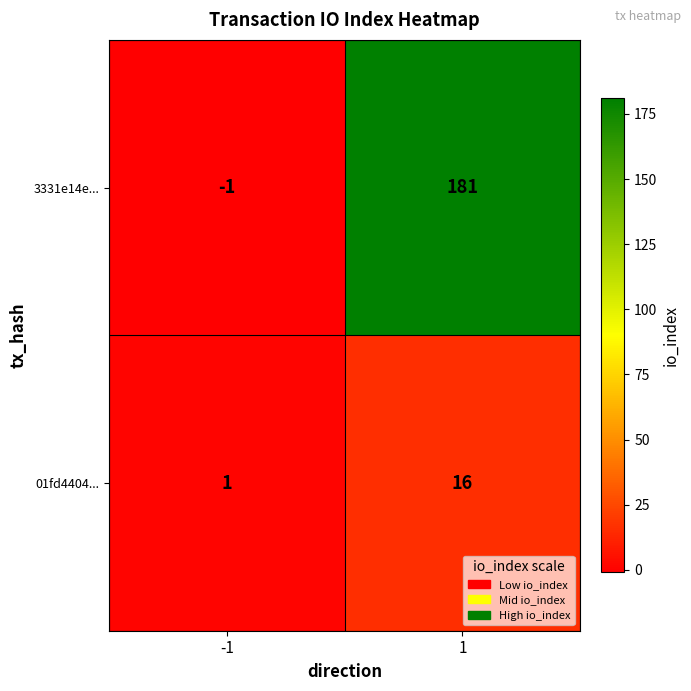

Is it true that 3331e14e... equals -1 at -1?

True